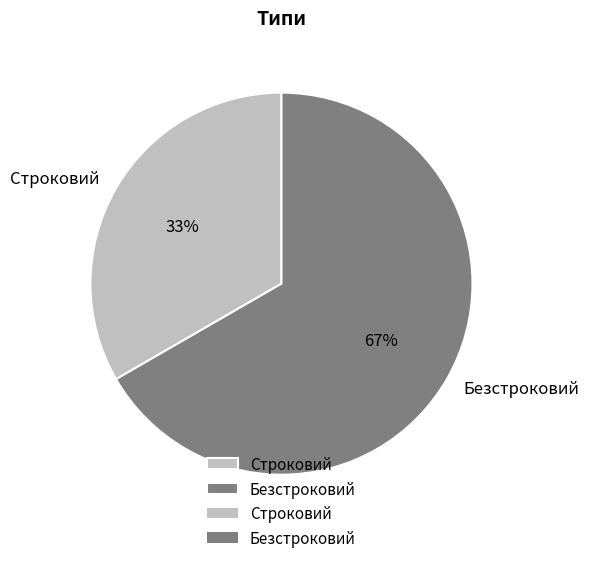

Which has a higher value, Безстроковий or Строковий?

Безстроковий